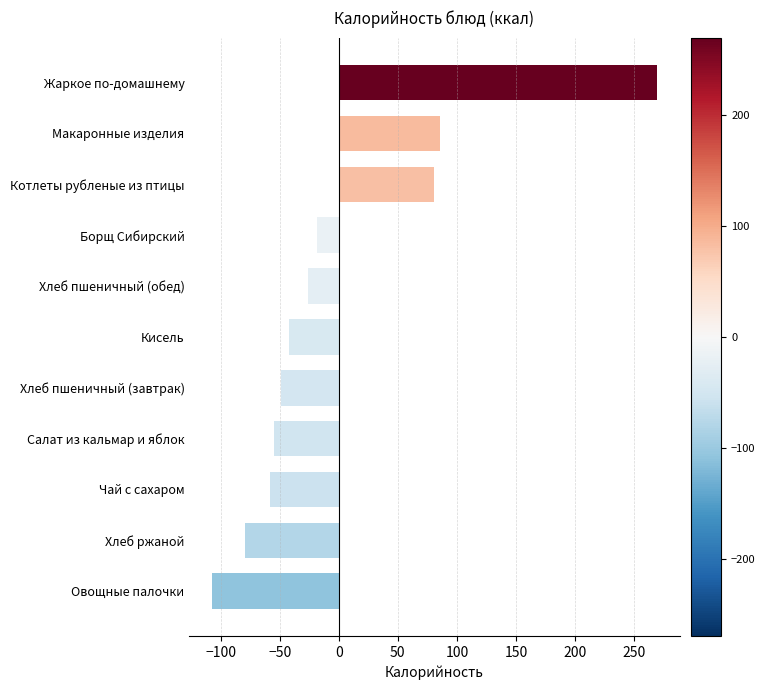

Reading bottom to top, transcribe all the data shown in this chart.

Овощные палочки=-107.6	Хлеб ржаной=-79.6	Чай с сахаром=-58.3	Салат из кальмар и яблок=-54.6	Хлеб пшеничный (завтрак)=-49.3	Кисель=-42.4	Хлеб пшеничный (обед)=-25.7	Борщ Сибирский=-18.8	Котлеты рубленые из птицы=80.8	Макаронные изделия=85.5	Жаркое по-домашнему=269.5